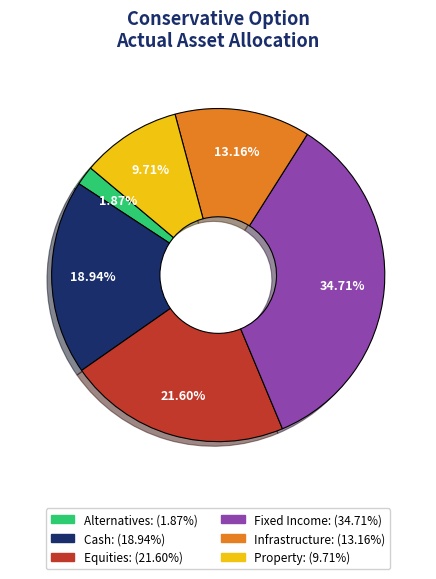

What percentage is NOT represented by Property?

90.3%